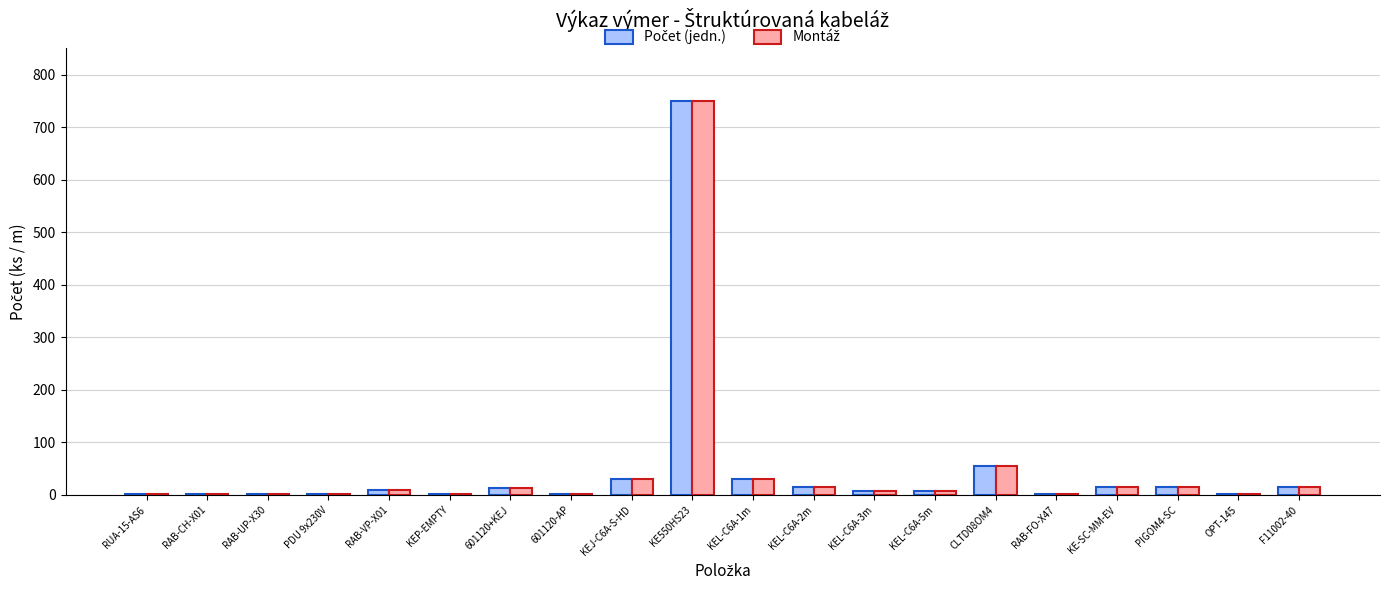

What is the greatest value displayed?

750